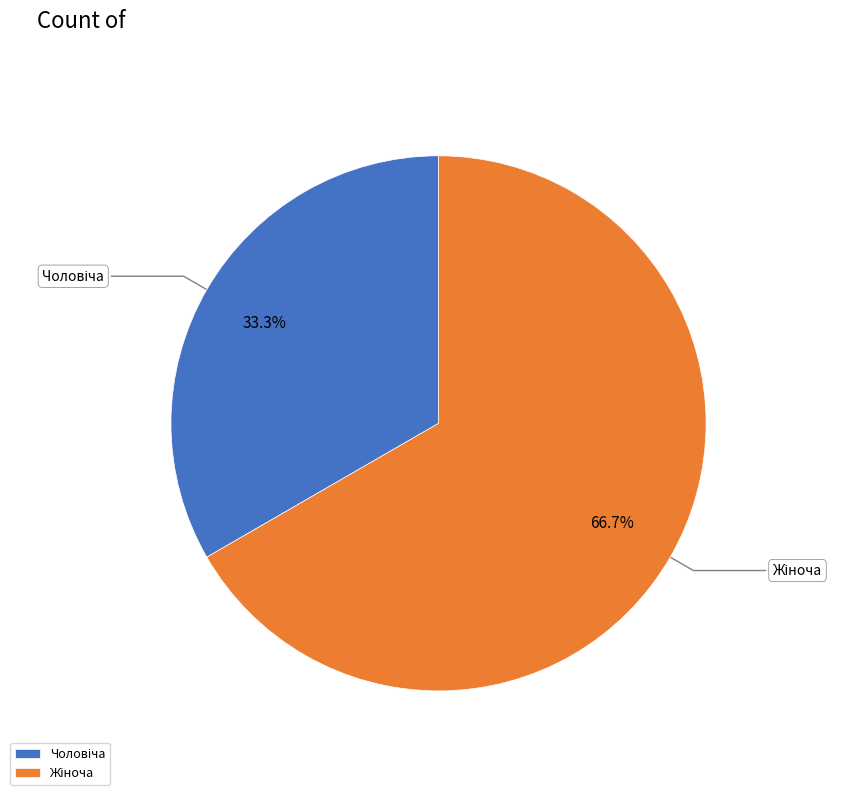

Is there a majority slice in this chart?

Yes